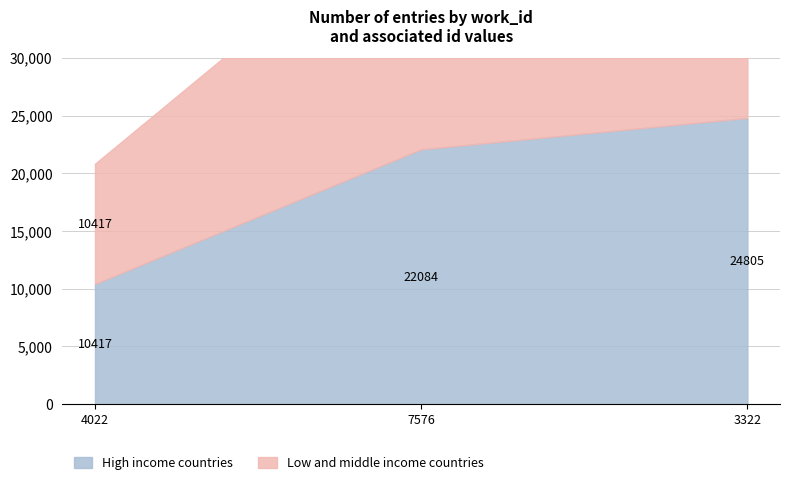

At which label is High income countries closest to 17611?

7576